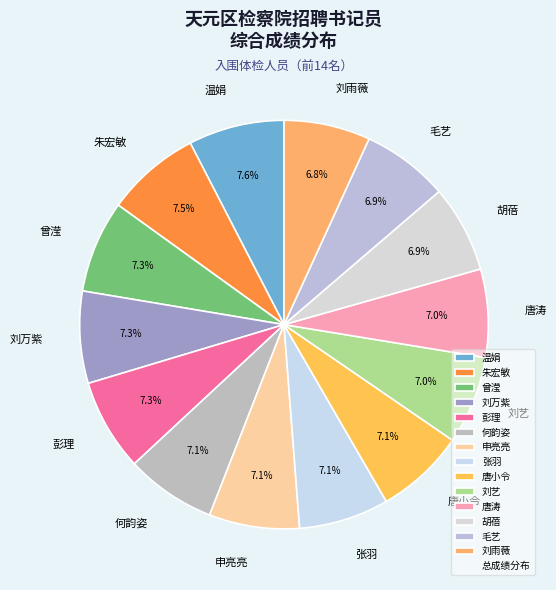

True or false: 胡蓓 accounts for 15% of the total.

False